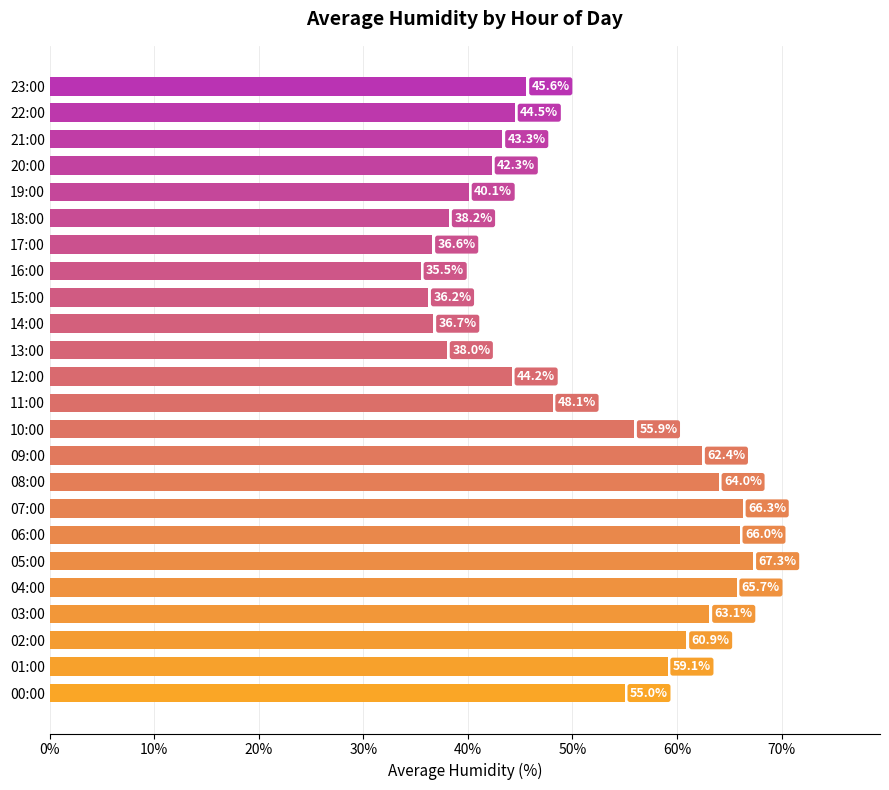

Rank the categories by value from lowest to highest.

16:00, 15:00, 17:00, 14:00, 13:00, 18:00, 19:00, 20:00, 21:00, 12:00, 22:00, 23:00, 11:00, 00:00, 10:00, 01:00, 02:00, 09:00, 03:00, 08:00, 04:00, 06:00, 07:00, 05:00